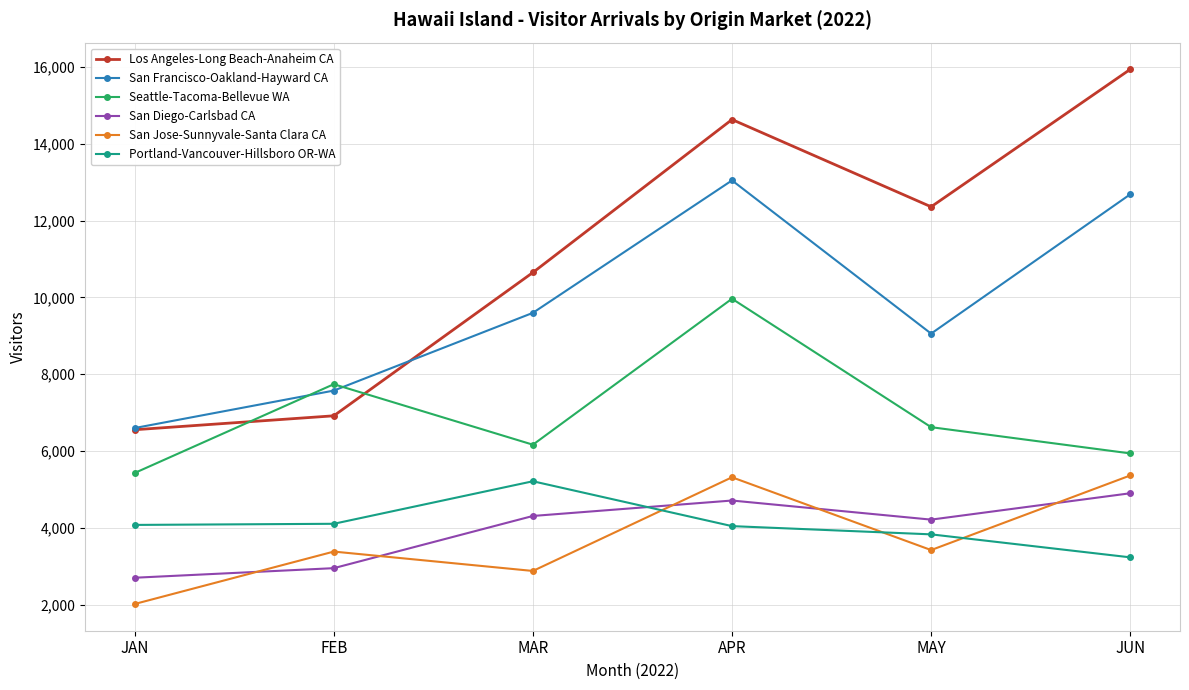

True or false: San Francisco-Oakland-Hayward CA has a value of 7575.4 at FEB.

True